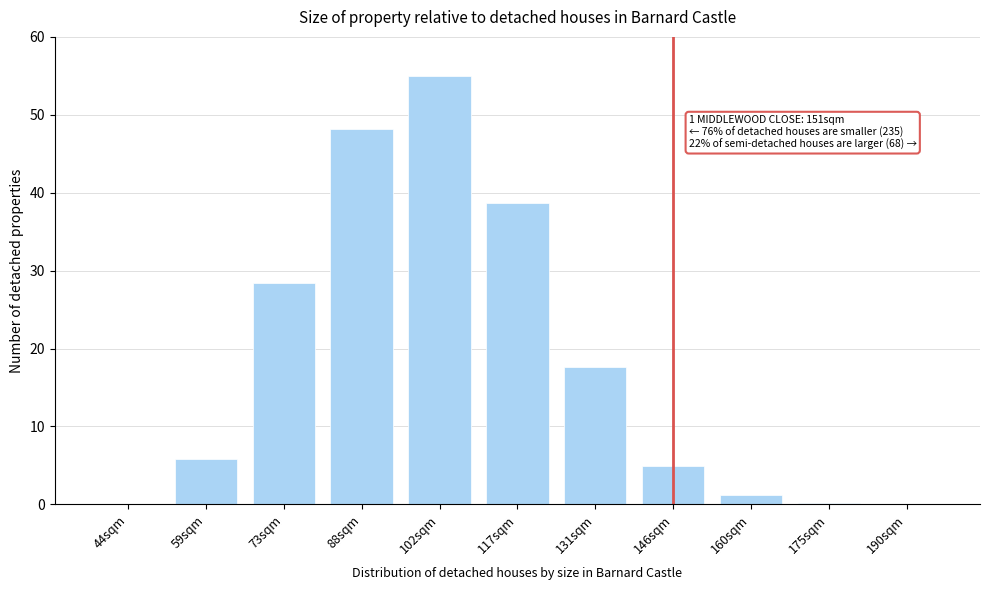

Which category has the highest value across all series?

102sqm